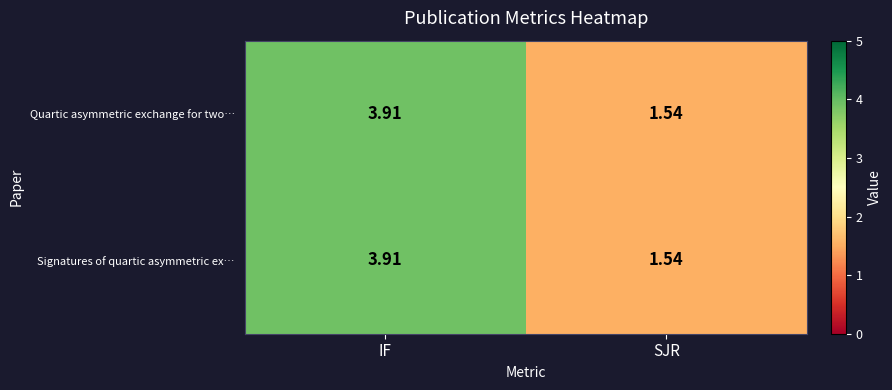

Where is Signatures of quartic asymmetric ex… nearest to the value 2?

SJR